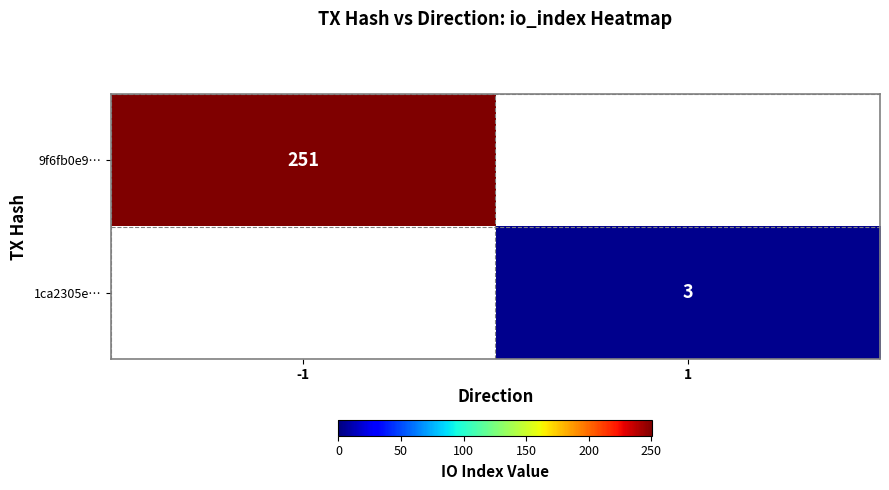

The value of 1ca2305e… at 1 is 4. True or false?

False